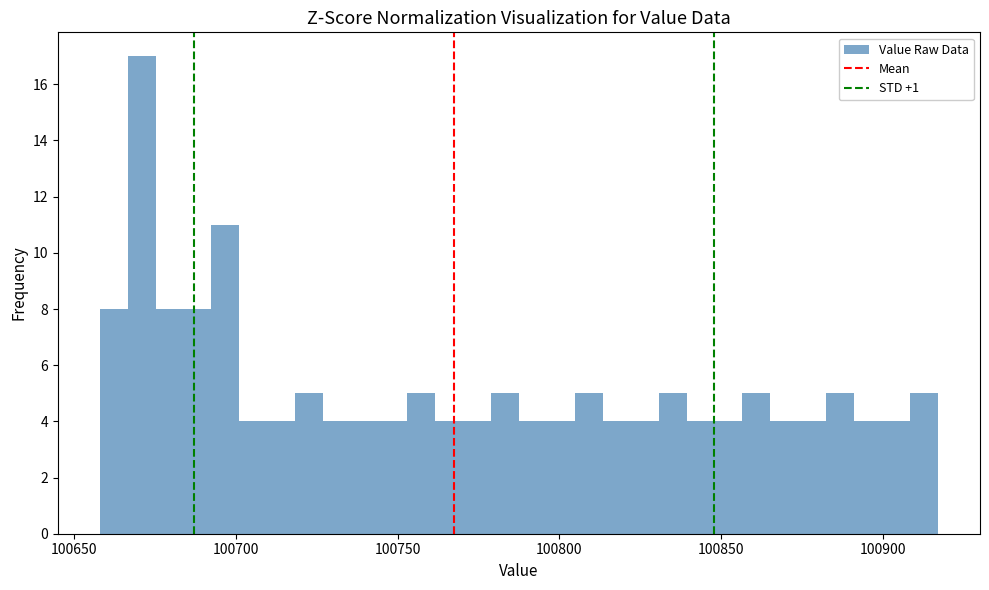

Read against the x-axis, roughly where is the centre of the tallest bar?

100670